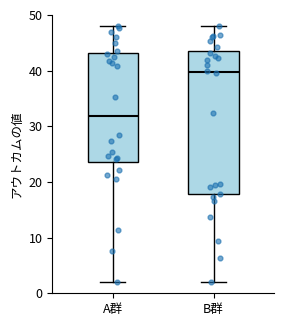

Comparing the boxes themselves (not the whiskers), which one is the tallest?

B群